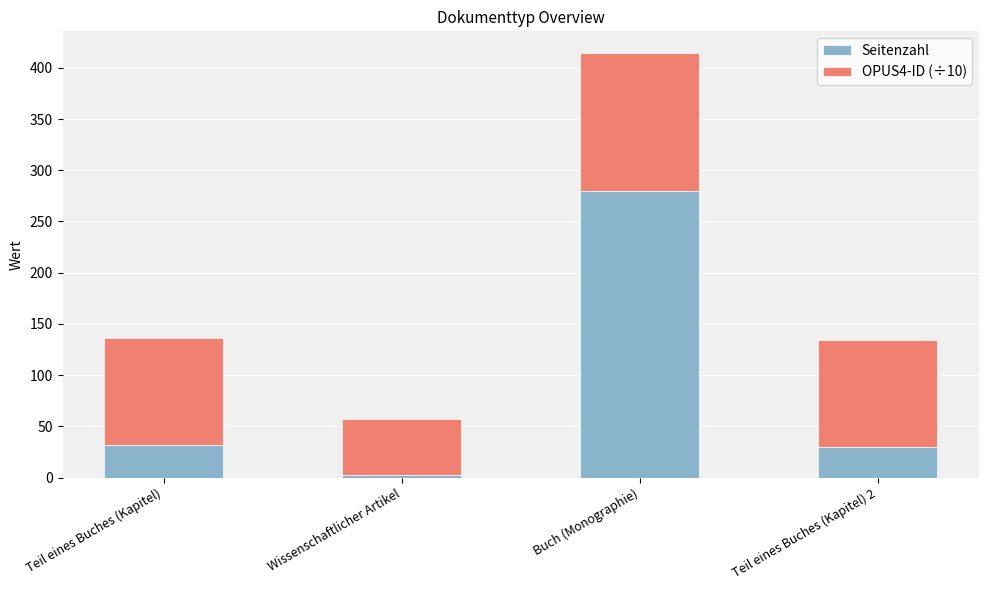

How many values in the Seitenzahl series are below 32?

2